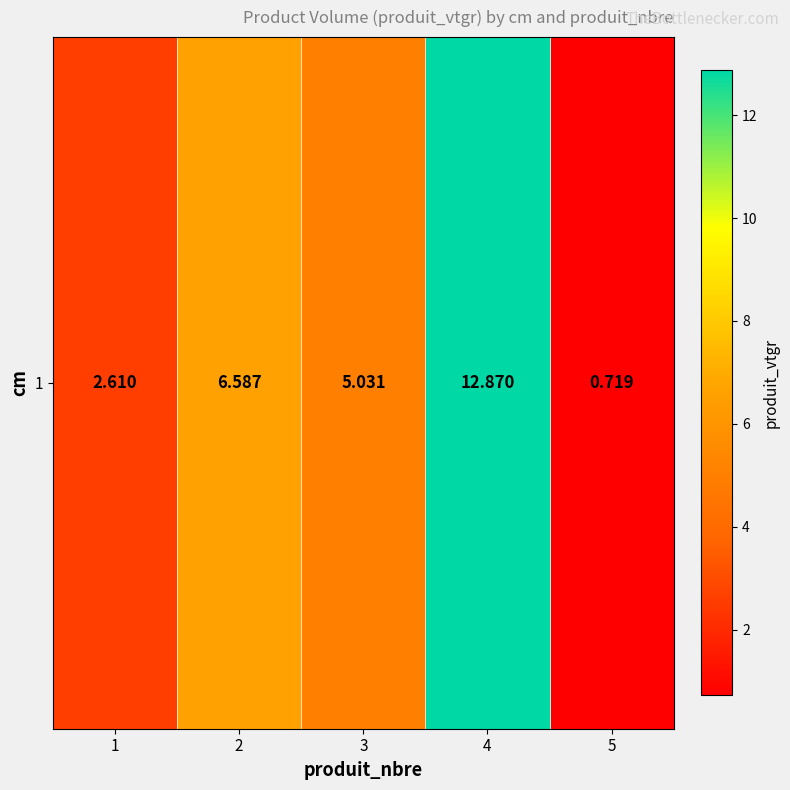

What is the maximum value shown in the chart?

12.9